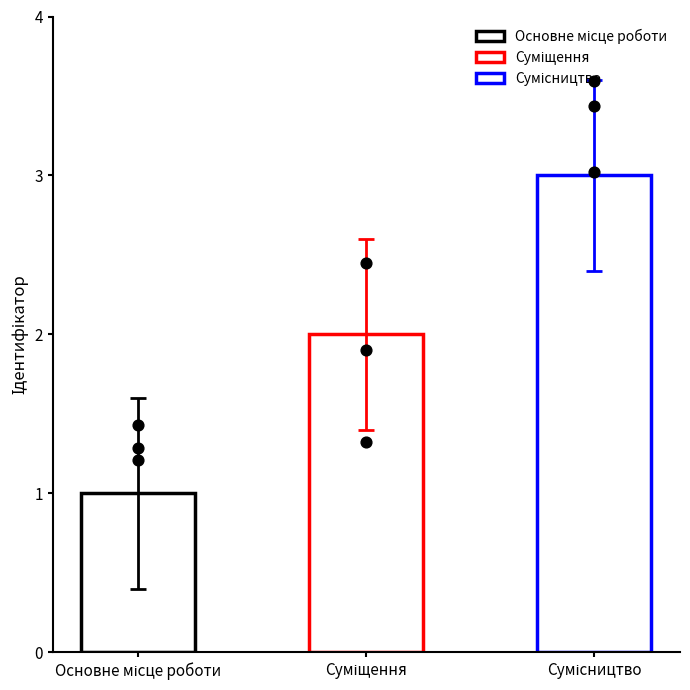

What is the ratio of the value at Суміщення to the value at Сумісництво?

0.7